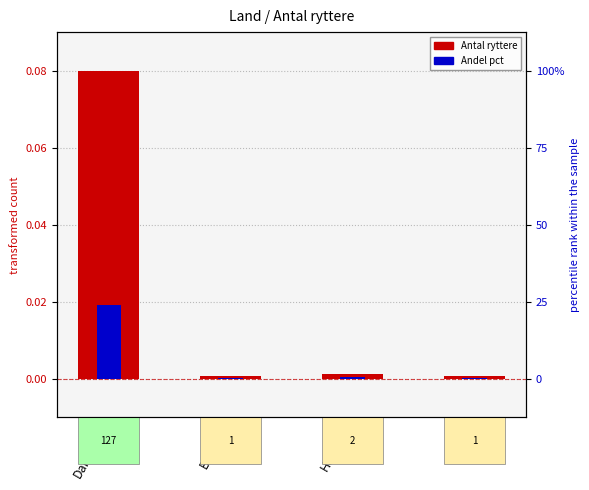

The Andel pct series shows 0.0 at Holland. True or false?

False